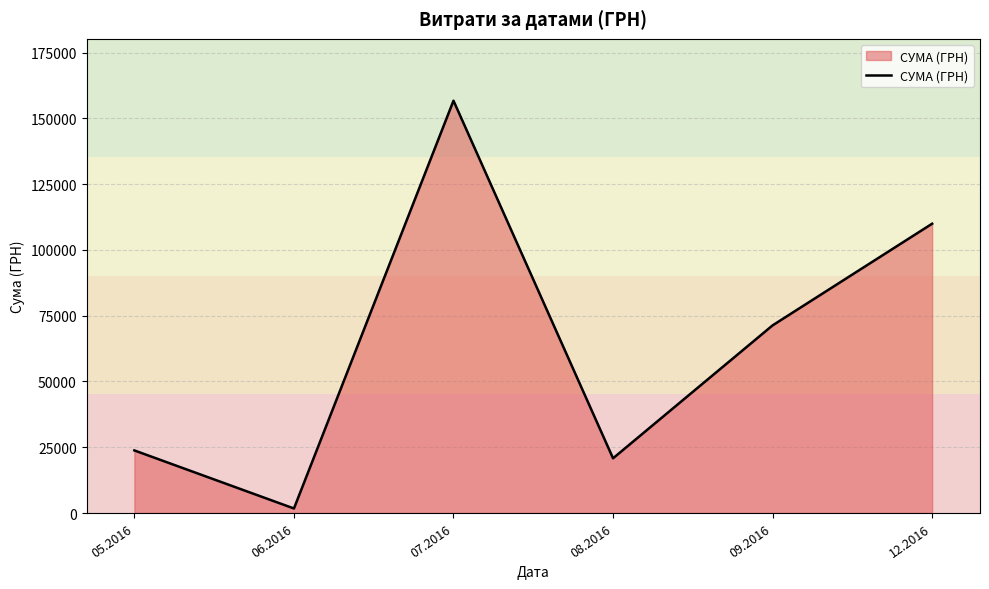

What is the change in value from 05.2016 to 09.2016?

+47523.0